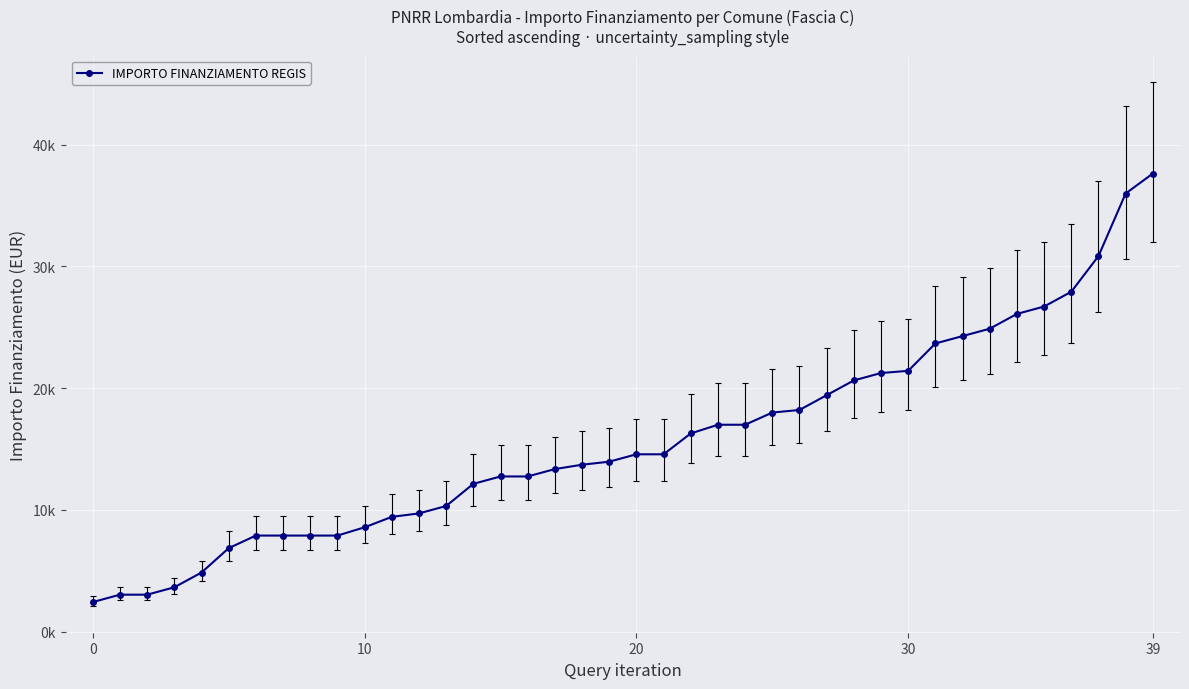

Does the chart have visible grid lines?

Yes